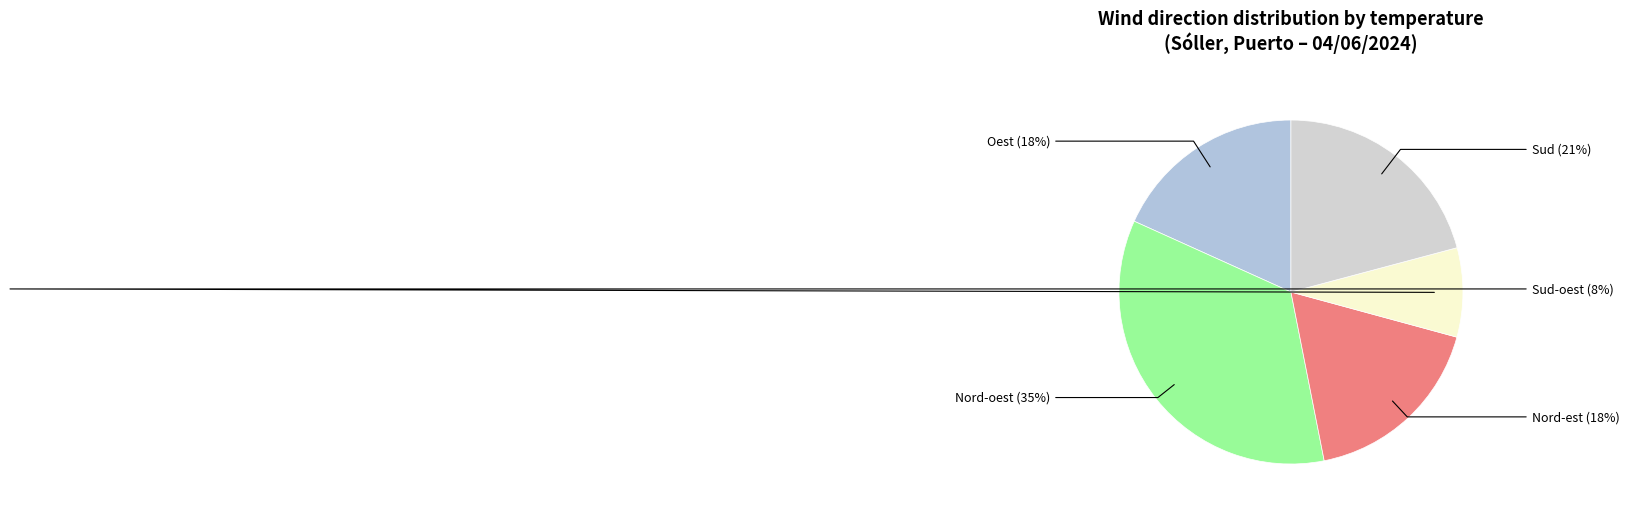

To the nearest percent, what is the difference between the Sud and Nord-oest slice percentages?

14%